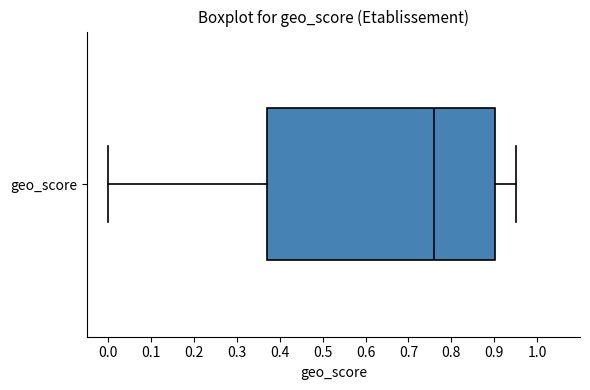

Where is the left edge of the box for geo_score on the x-axis? The values are not printed on the chart, so give them approximately, as read against the axis.

0.37